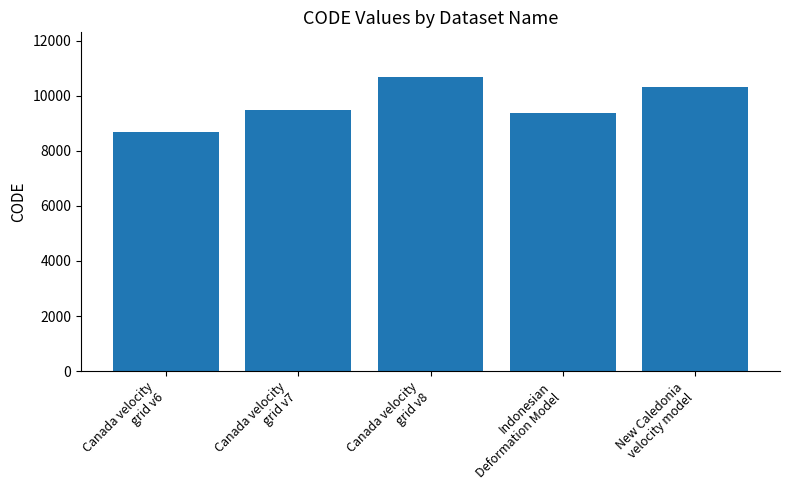

Reading left to right, transcribe all the data shown in this chart.

8676	9483	10707	9375	10323